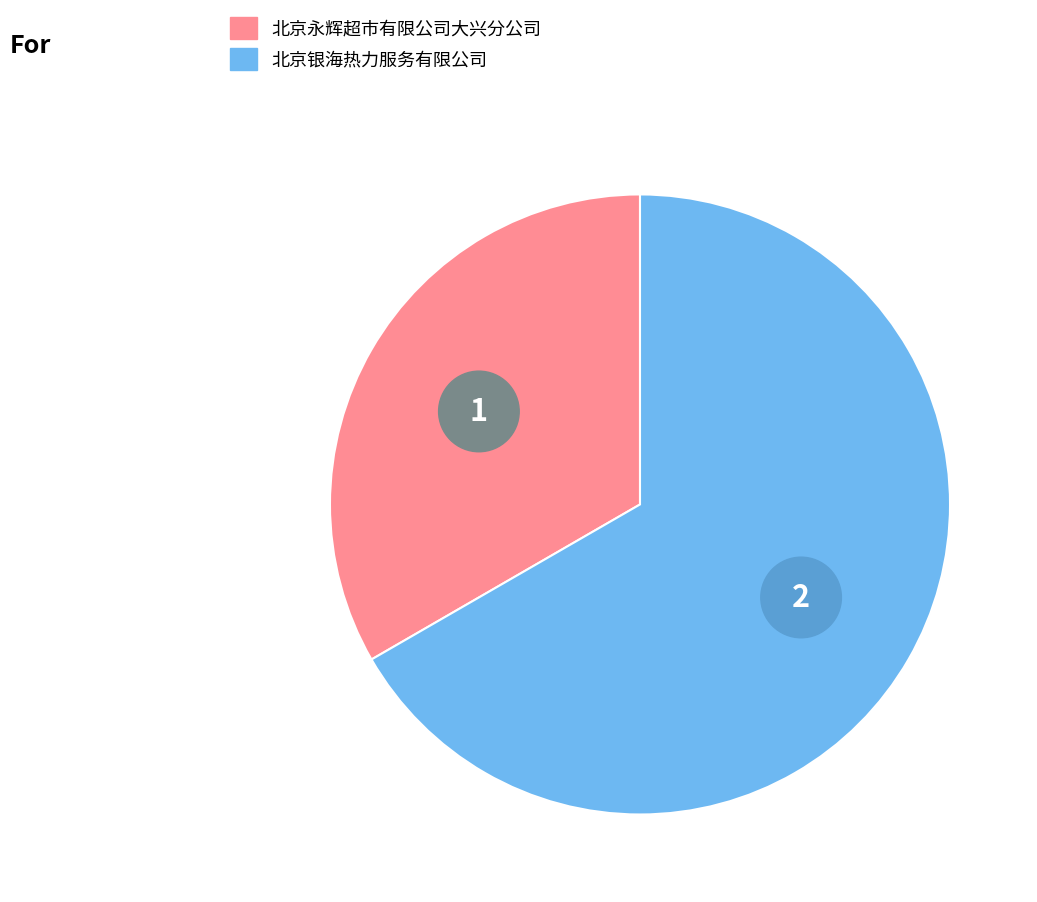

Rank the categories by value from lowest to highest.

北京永辉超市有限公司大兴分公司, 北京银海热力服务有限公司